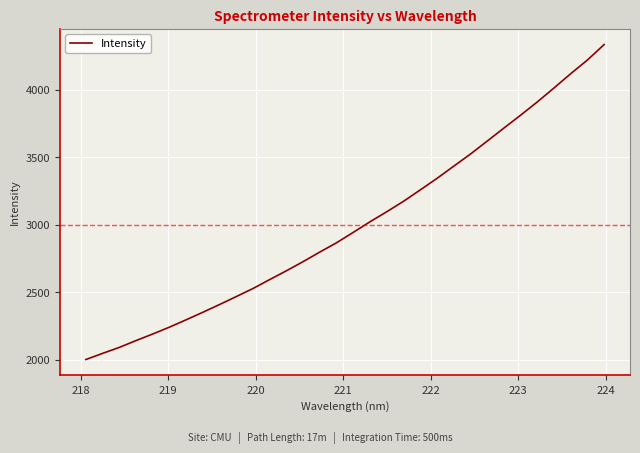

What is the difference between the maximum and minimum values?

2331.7